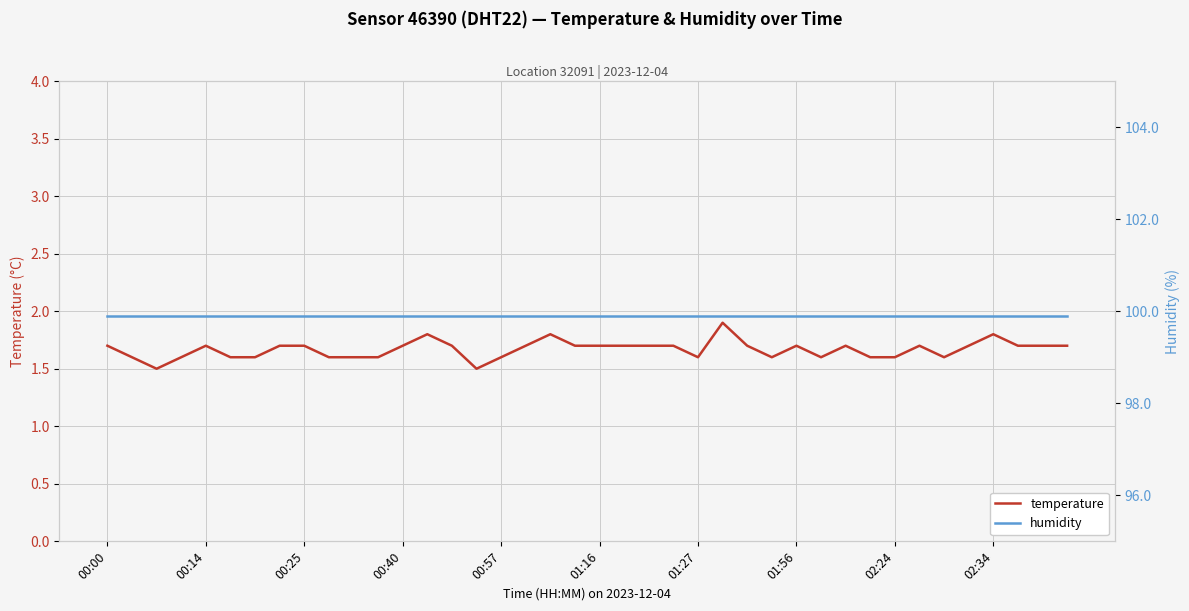

What is the difference between the maximum and minimum values in the temperature series?

0.4